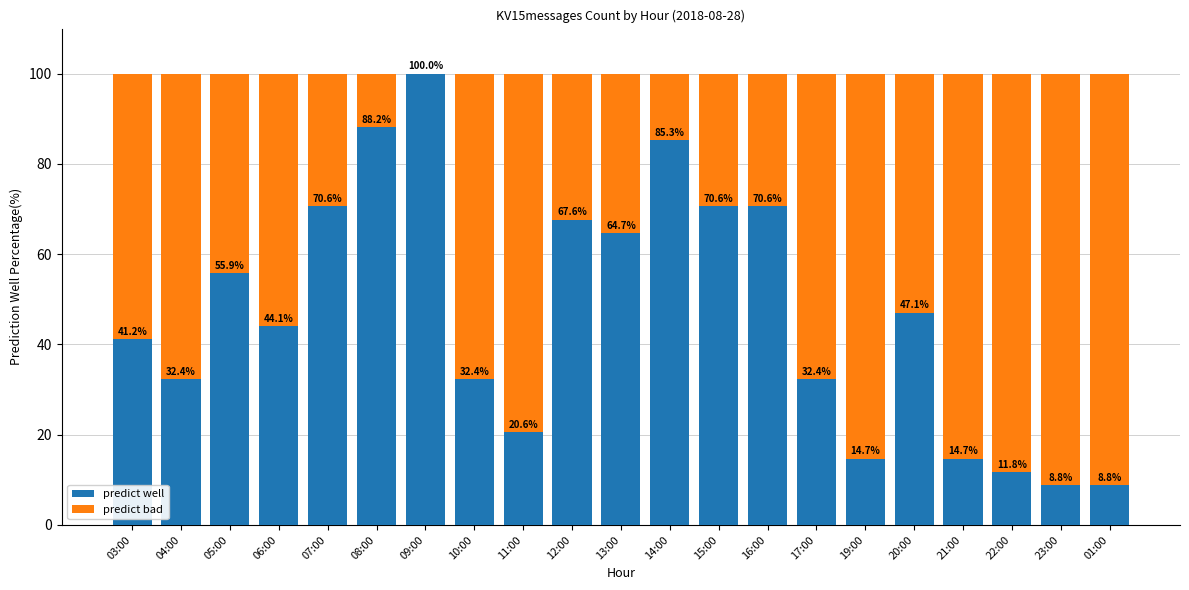

True or false: predict well has a value of 32.4 at 04:00.

True